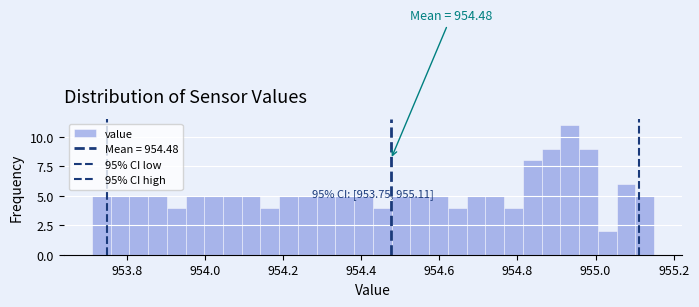

Read against the x-axis, roughly where is the centre of the tallest bar?

954.94